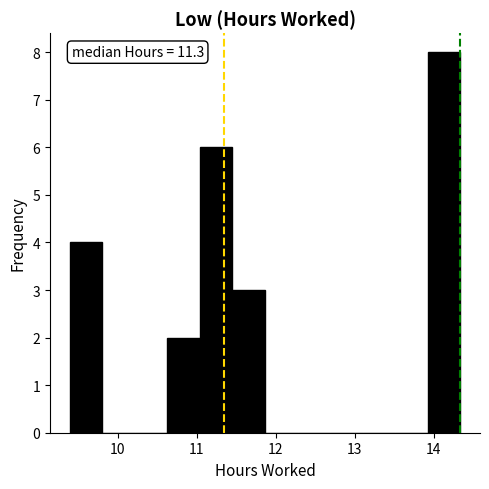

Which range on the x-axis has the tallest bar?

13.9 to 14.3